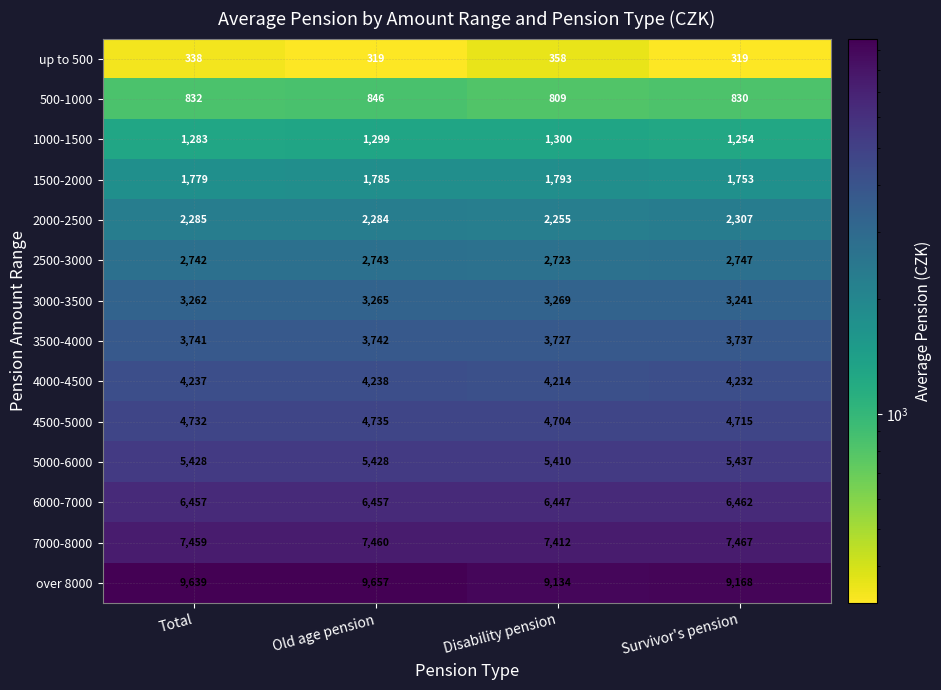

Which series has the widest spread of values?

over 8000